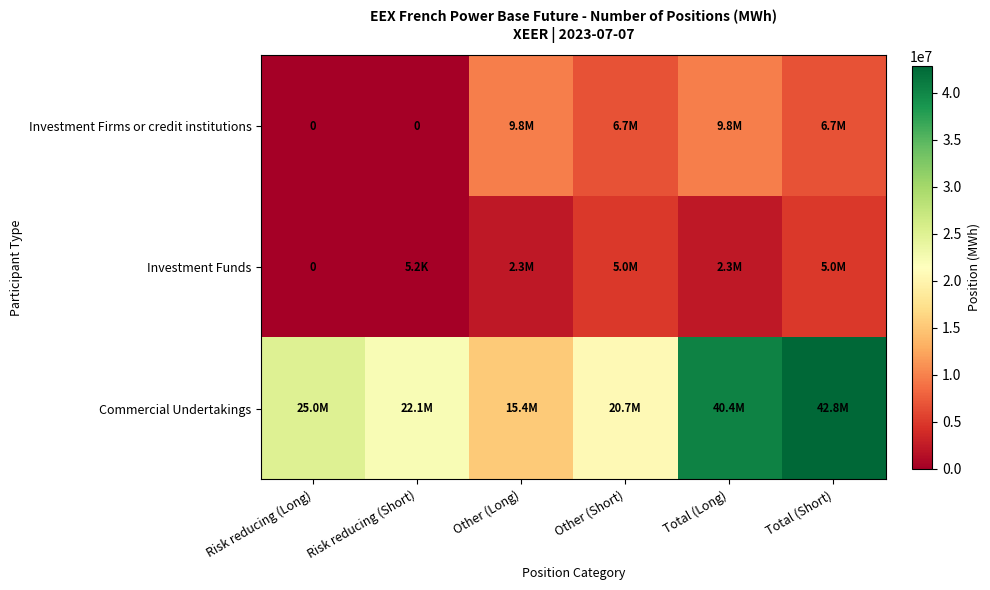

Which series has the largest total across all categories?

Commercial Undertakings